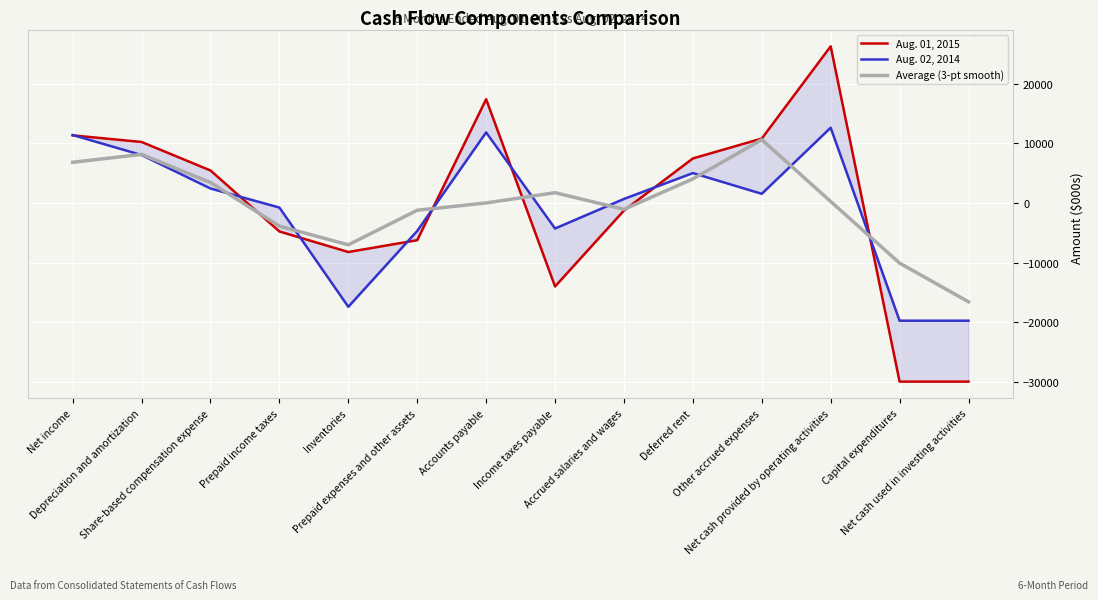

True or false: Aug. 01, 2015 and Aug. 02, 2014 cross at least once.

True